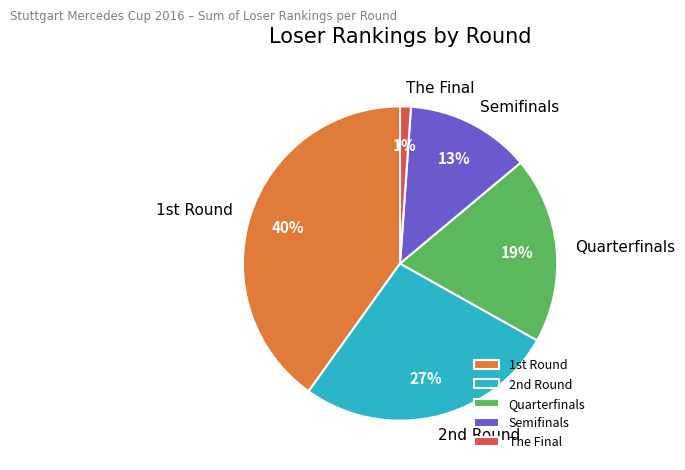

Which slice is the smallest?

The Final